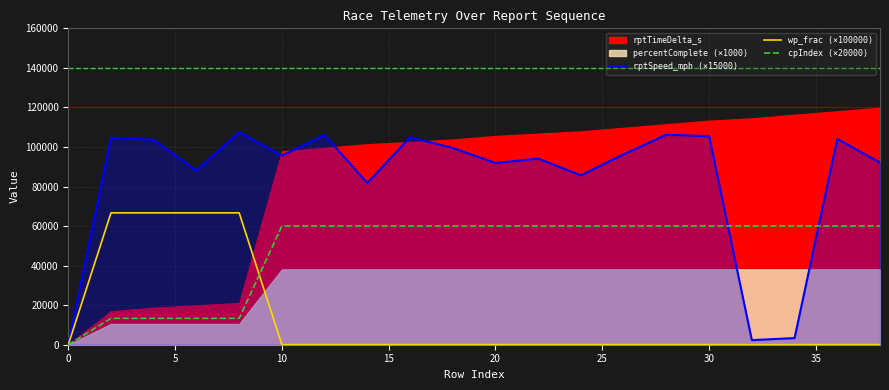

True or false: rptSpeed_mph (×15000) has a value of -50852.7 at 0.

False